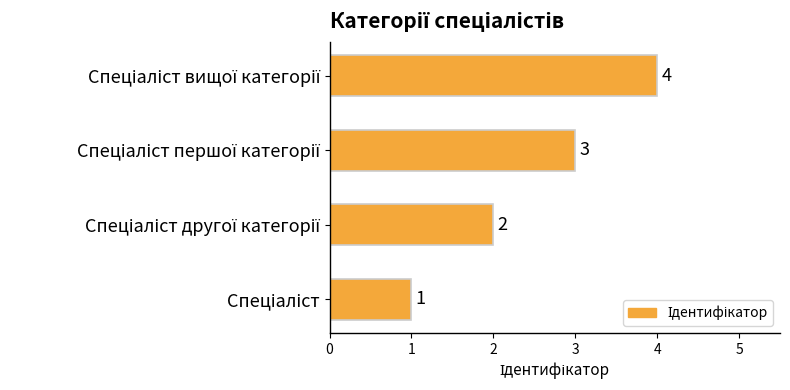

How many values are between 2 and 4?

3